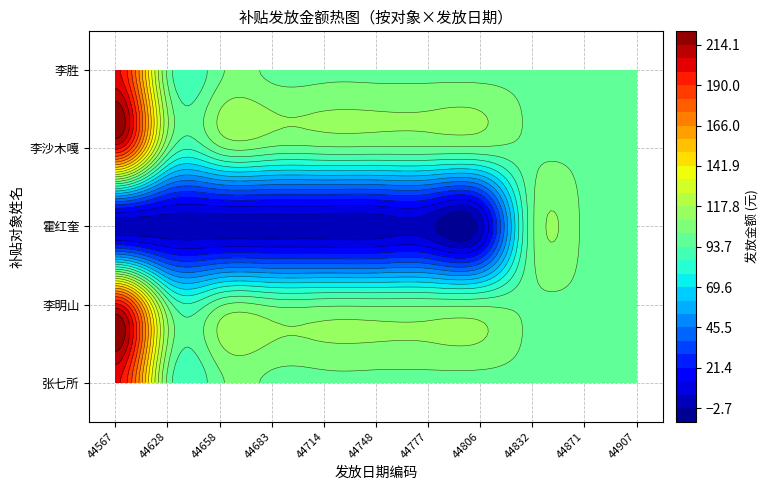

Rank the series by their maximum value, from lowest to highest.

霍红奎, 张七所, 李明山, 李沙木嘎, 李胜